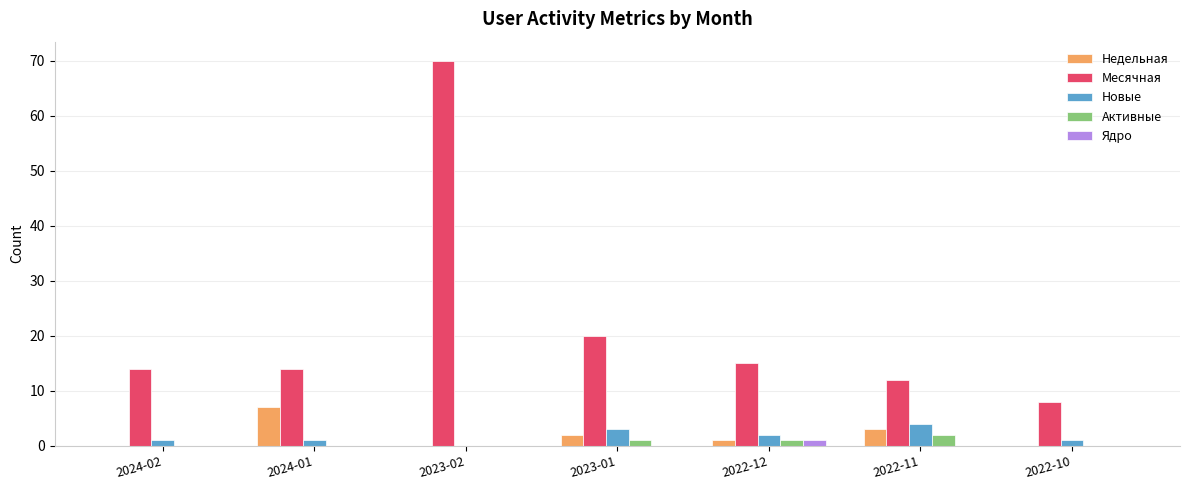

The Недельная series shows 0 at 2022-10. True or false?

True